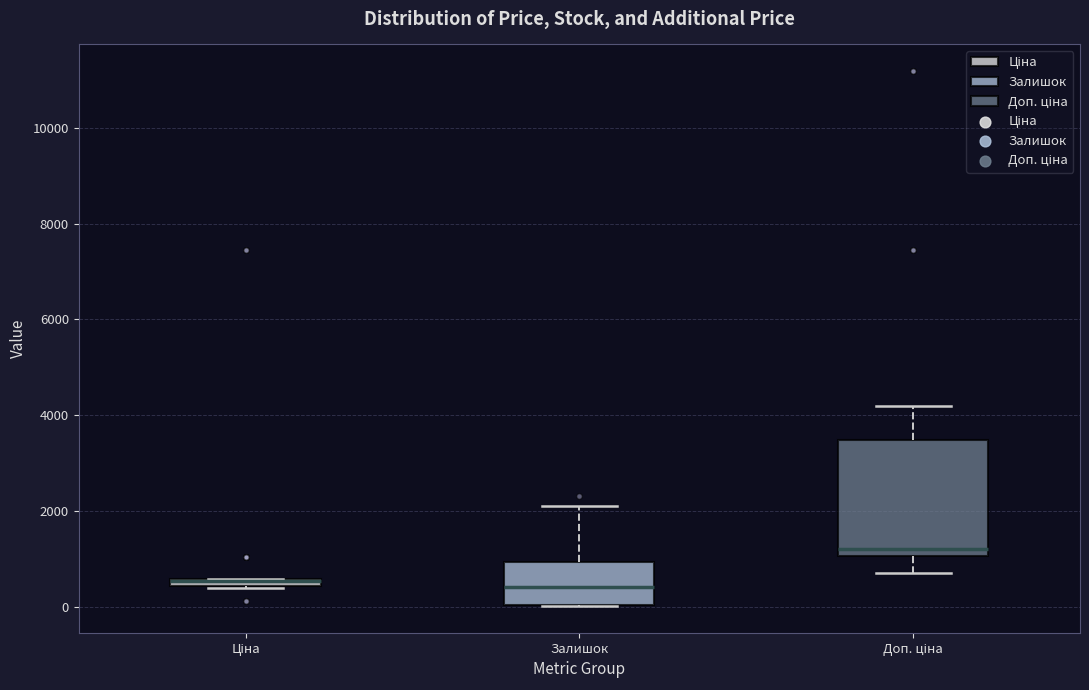

Which box is the tallest, from its lower edge to its upper edge?

Доп. ціна